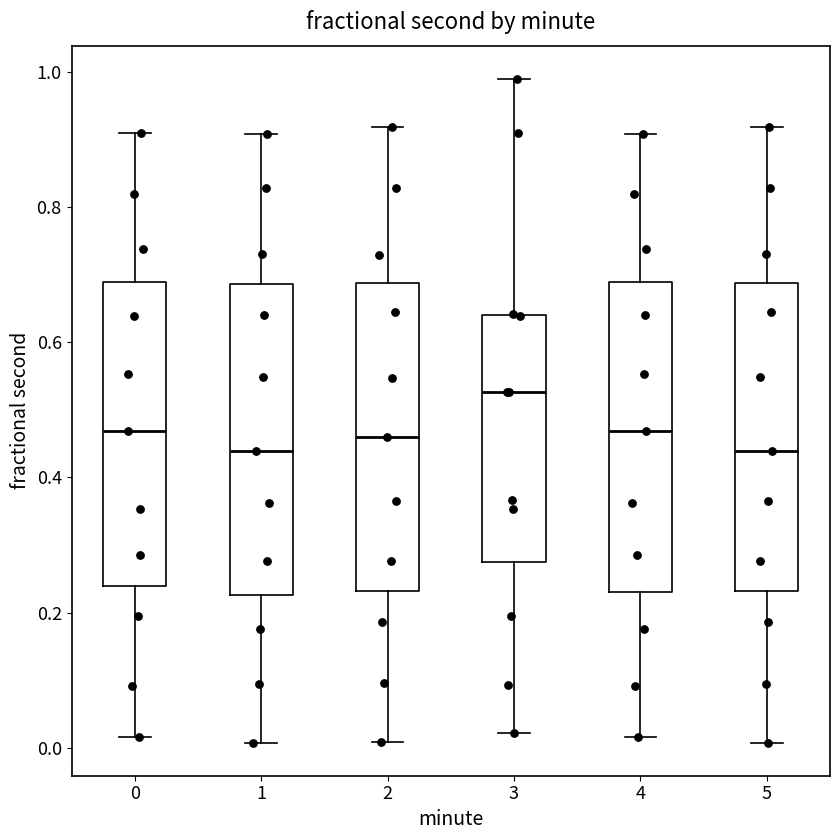

Where does the lower whisker of the box at x = 3 end on the y-axis? The values are not printed on the chart, so give them approximately, as read against the axis.

0.02